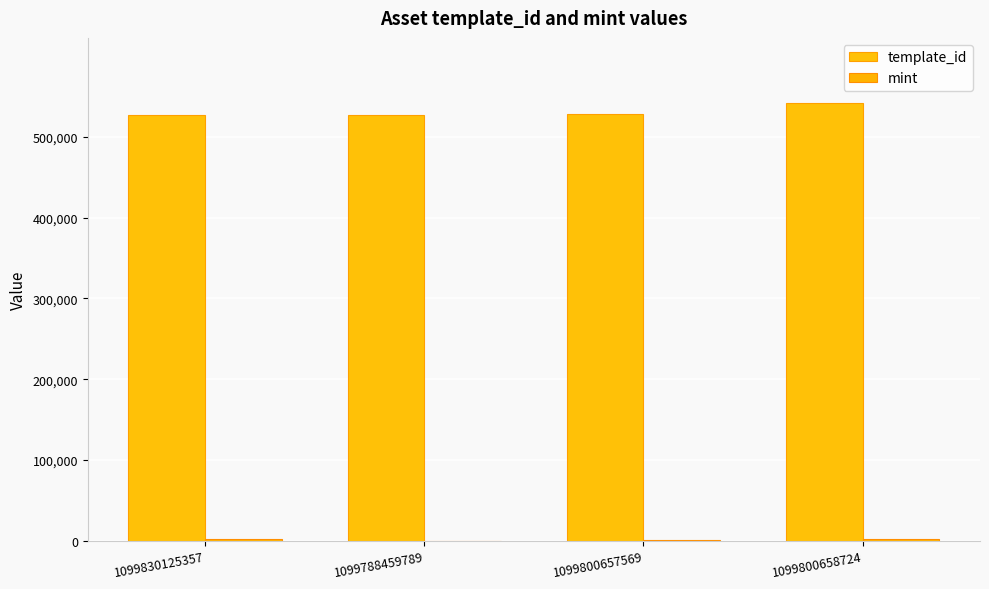

Reading left to right, transcribe all the data shown in this chart.

template_id: 527529	527533	528364	541469
mint: 1766	242	1035	1901